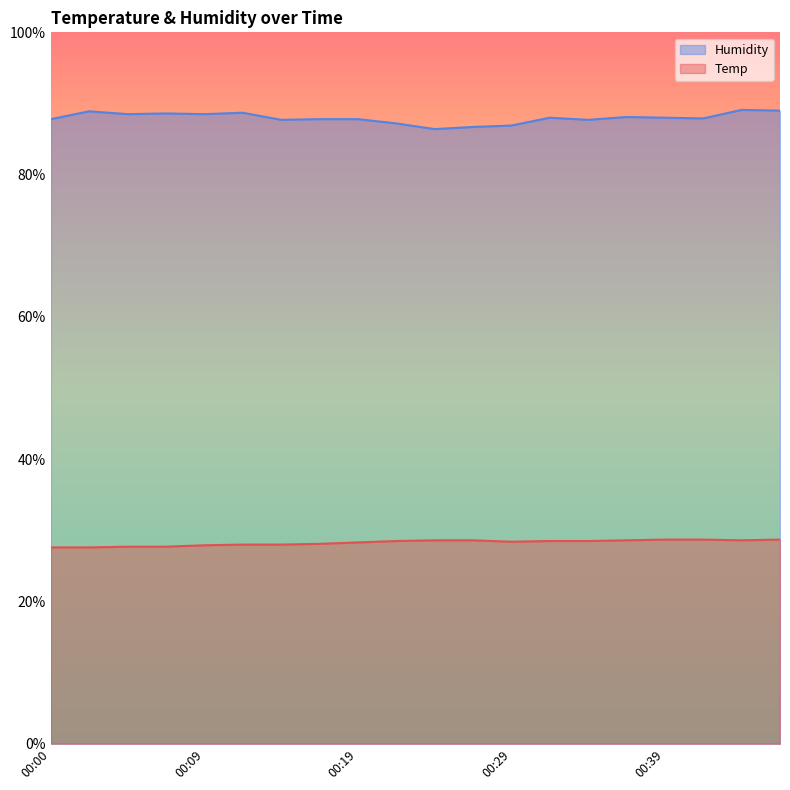

What is the maximum value for Humidity?

89.1